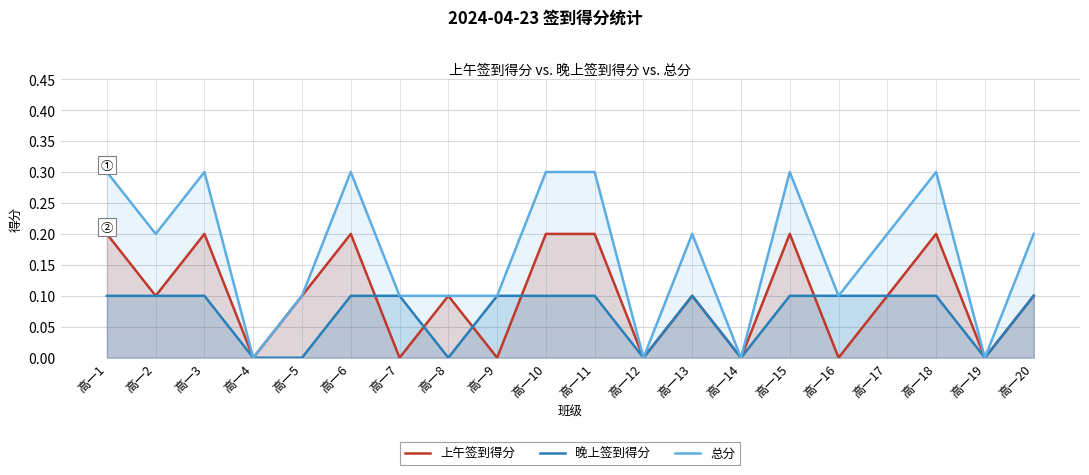

What is the sum of the 上午签到得分 values at 高一6 and 高一19?

0.2